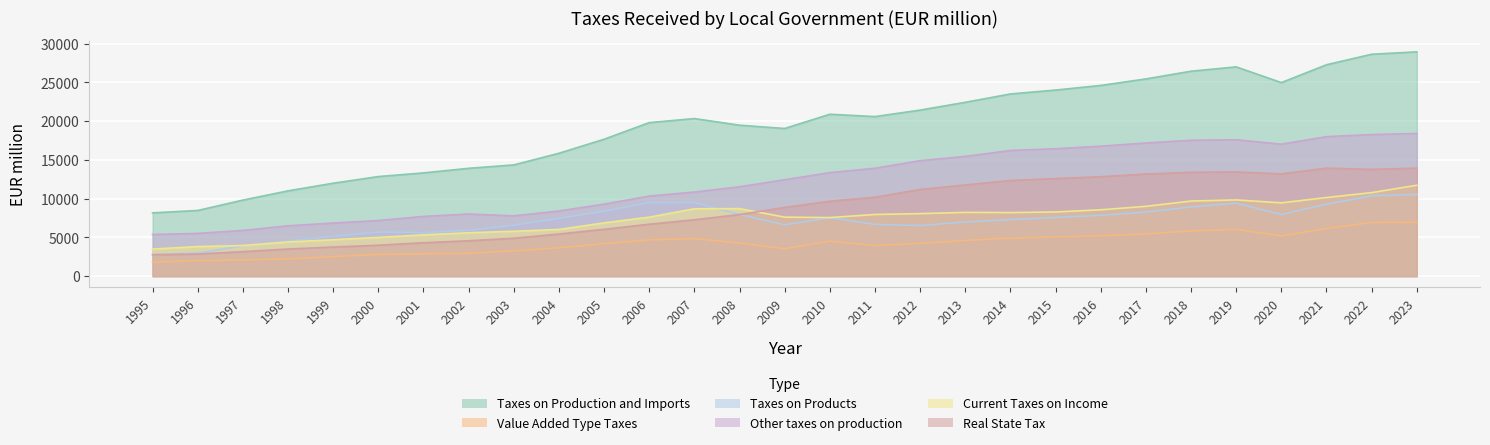

Read the Taxes on Products value at 2010, to the nearest 10.

7530